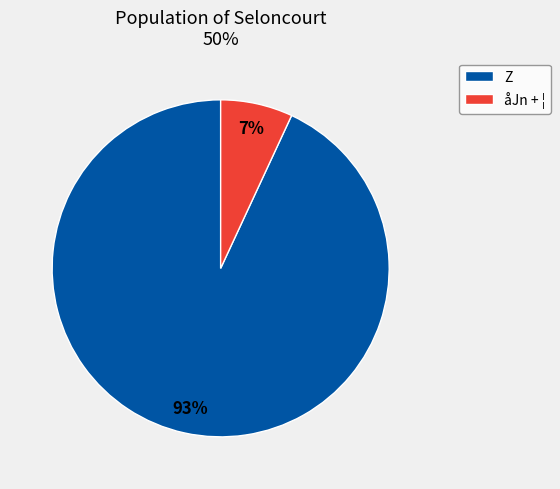

To the nearest percent, what percentage of the pie is Z?

93%